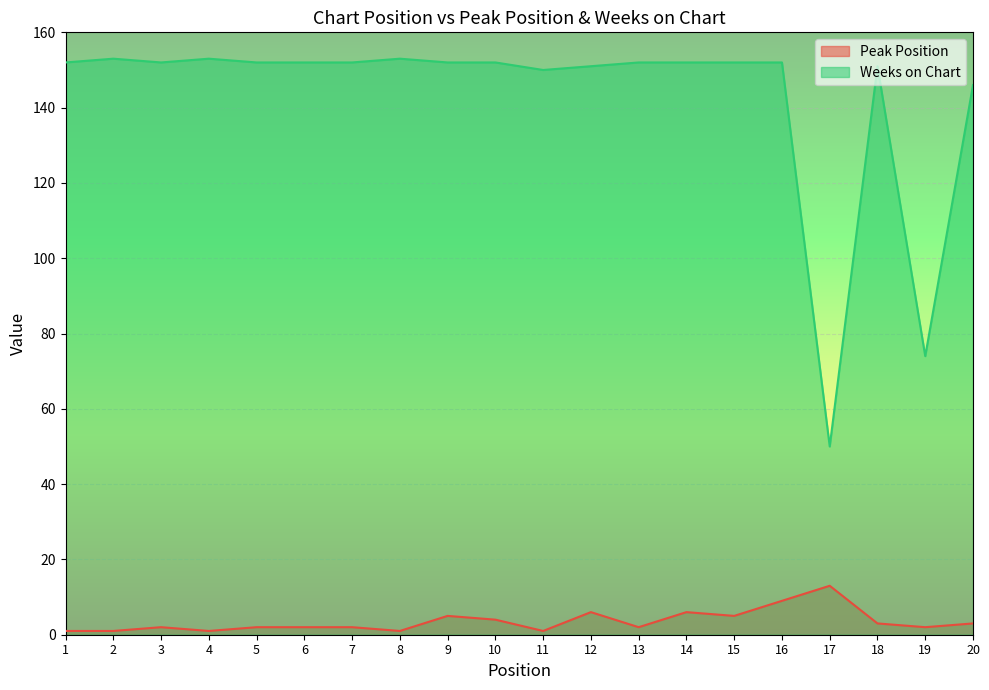

Reading right to left, extract all data points from this chart.

Peak Position: 3	2	3	13	9	5	6	2	6	1	4	5	1	2	2	2	1	2	1	1
Weeks on Chart: 146	74	151	50	152	152	152	152	151	150	152	152	153	152	152	152	153	152	153	152